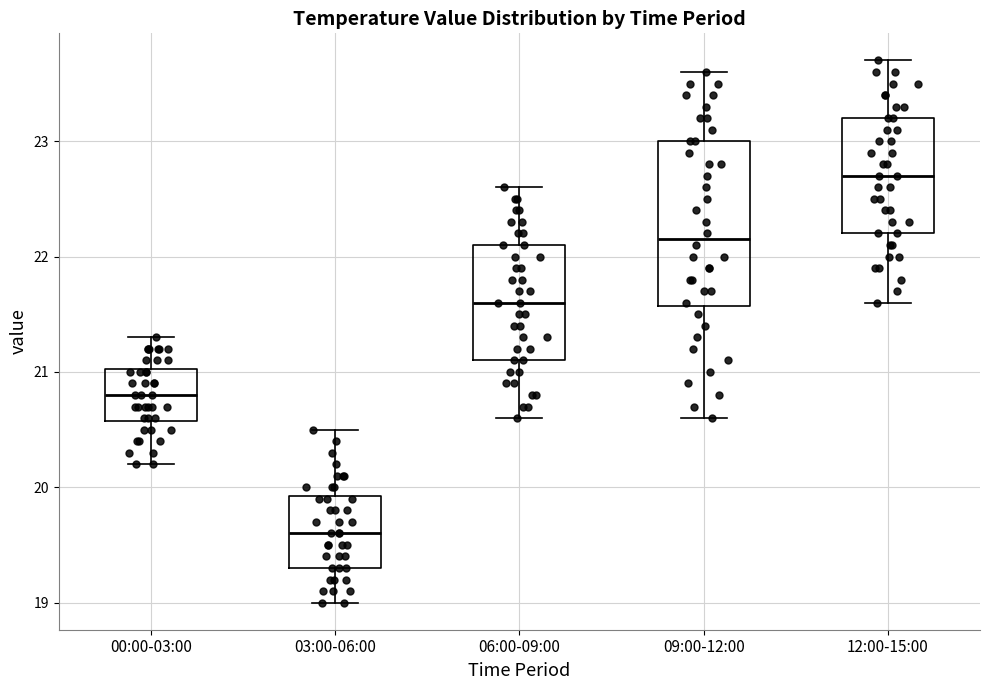

Reading left to right, read every box against the y-axis: the position of its median line, the range the box covers, and the ends of its whiskers. The values are not printed on the chart, so give them approximately, as read against the axis.

00:00-03:00: median 20.8, box 20.6 to 21.0, whiskers 20.2 to 21.3
03:00-06:00: median 19.6, box 19.3 to 19.9, whiskers 19.0 to 20.5
06:00-09:00: median 21.6, box 21.1 to 22.1, whiskers 20.6 to 22.6
09:00-12:00: median 22.2, box 21.6 to 23.0, whiskers 20.6 to 23.6
12:00-15:00: median 22.7, box 22.2 to 23.2, whiskers 21.6 to 23.7